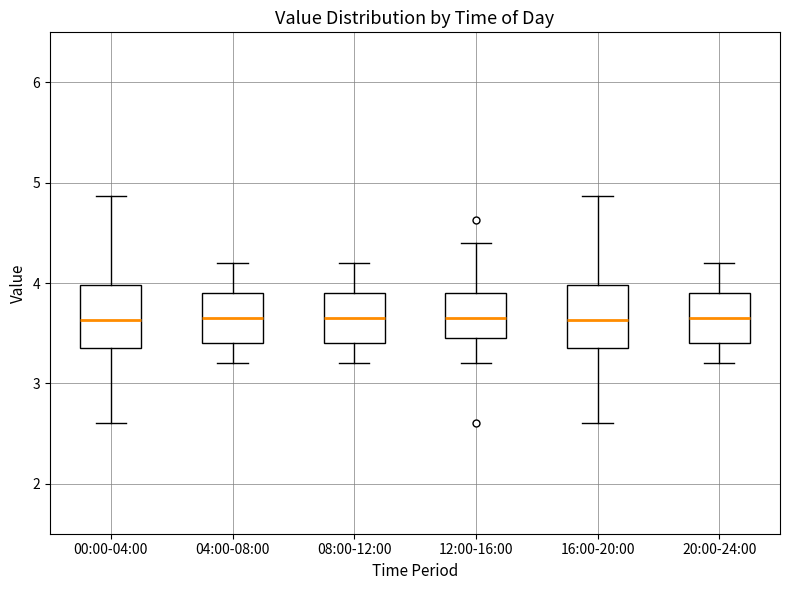

Reading left to right, transcribe this box plot: for each box, give where its median line is, the range the box spans, and where its two whiskers end, as read against the y-axis. The values are not printed on the chart, so give them approximately, as read against the axis.

00:00-04:00: median 3.6, box 3.4 to 4.0, whiskers 2.6 to 4.9
04:00-08:00: median 3.7, box 3.4 to 3.9, whiskers 3.2 to 4.2
08:00-12:00: median 3.7, box 3.4 to 3.9, whiskers 3.2 to 4.2
12:00-16:00: median 3.7, box 3.5 to 3.9, whiskers 3.2 to 4.4
16:00-20:00: median 3.6, box 3.4 to 4.0, whiskers 2.6 to 4.9
20:00-24:00: median 3.7, box 3.4 to 3.9, whiskers 3.2 to 4.2